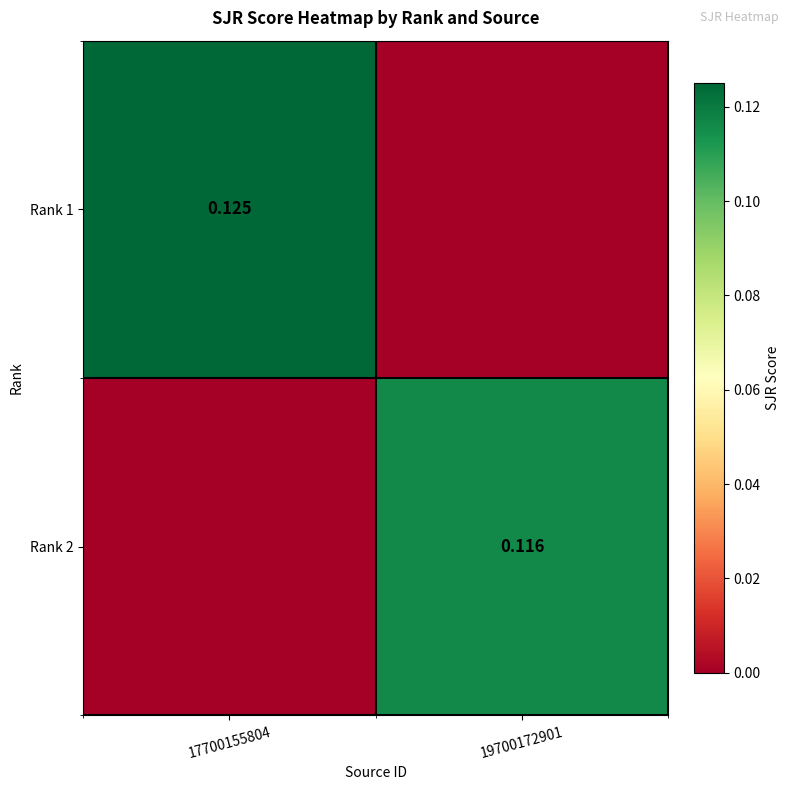

Rank the series at 17700155804 from lowest to highest value.

Rank 2, Rank 1